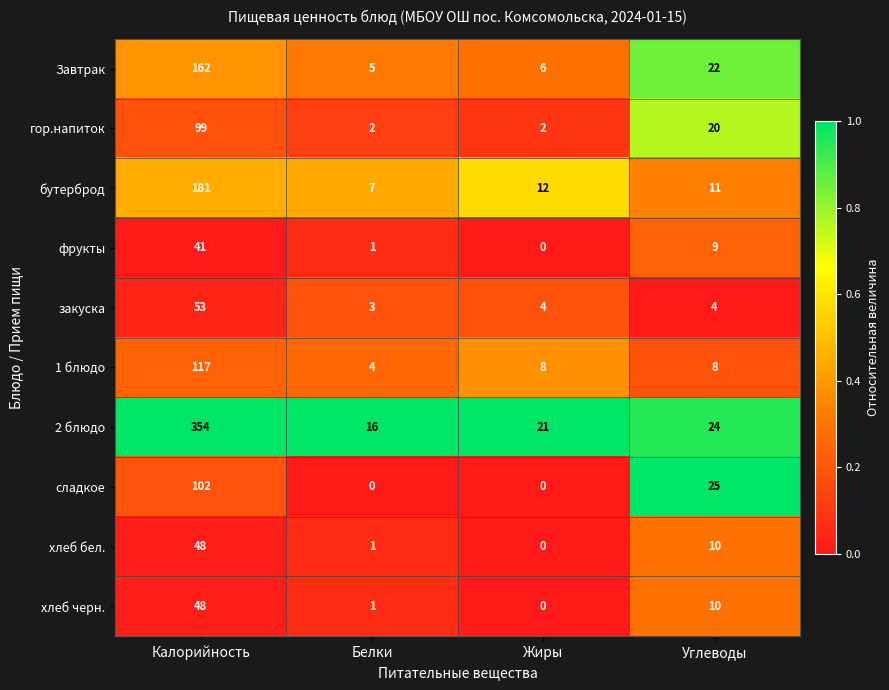

Which category has the highest value across all series?

Калорийность